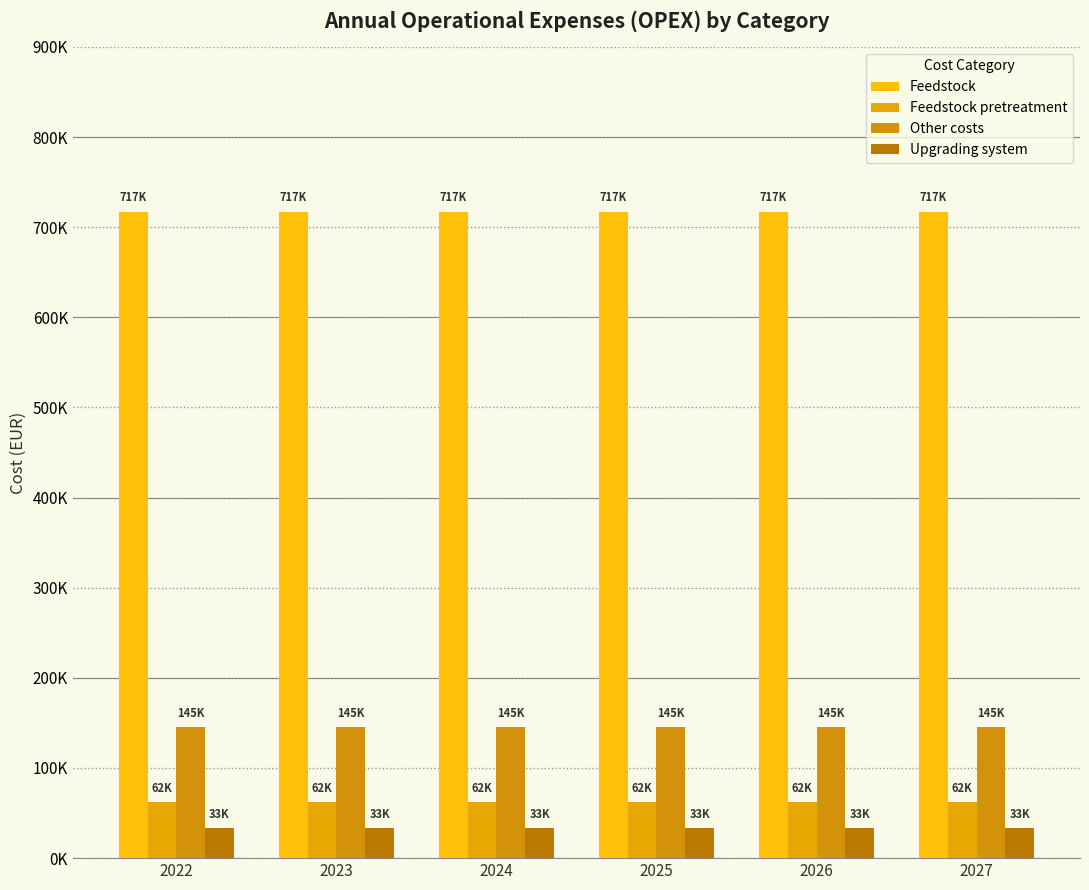

Does the chart contain any negative values?

No